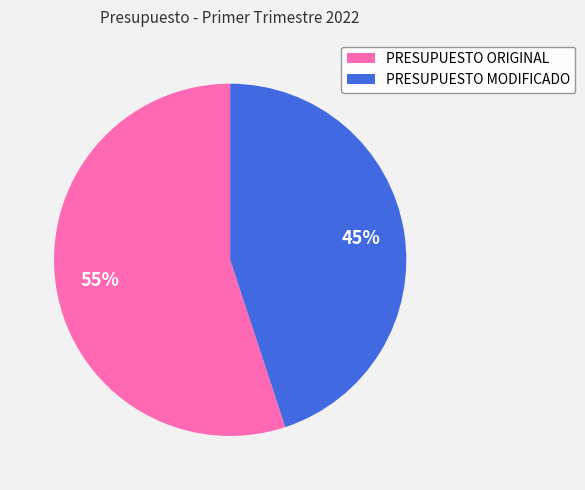

The PRESUPUESTO MODIFICADO slice represents 45% of the pie. True or false?

True